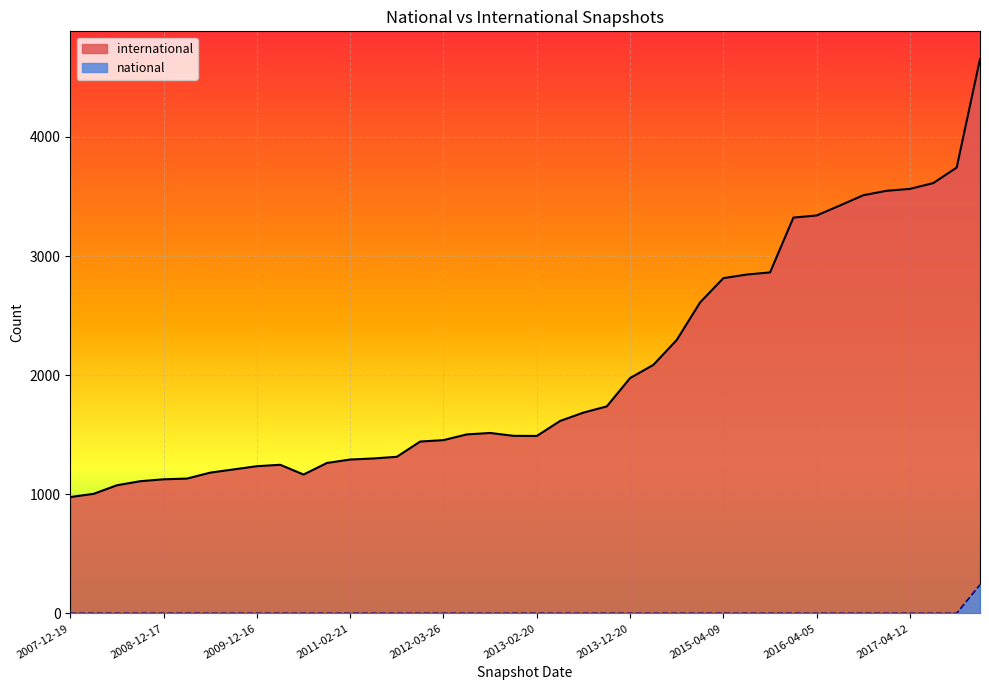

Is it true that national equals 1 at 2016-10-07?

True